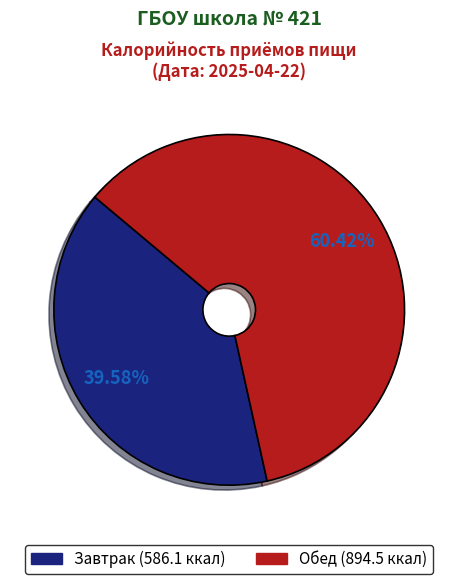

Rank the categories by value from lowest to highest.

Завтрак, Обед